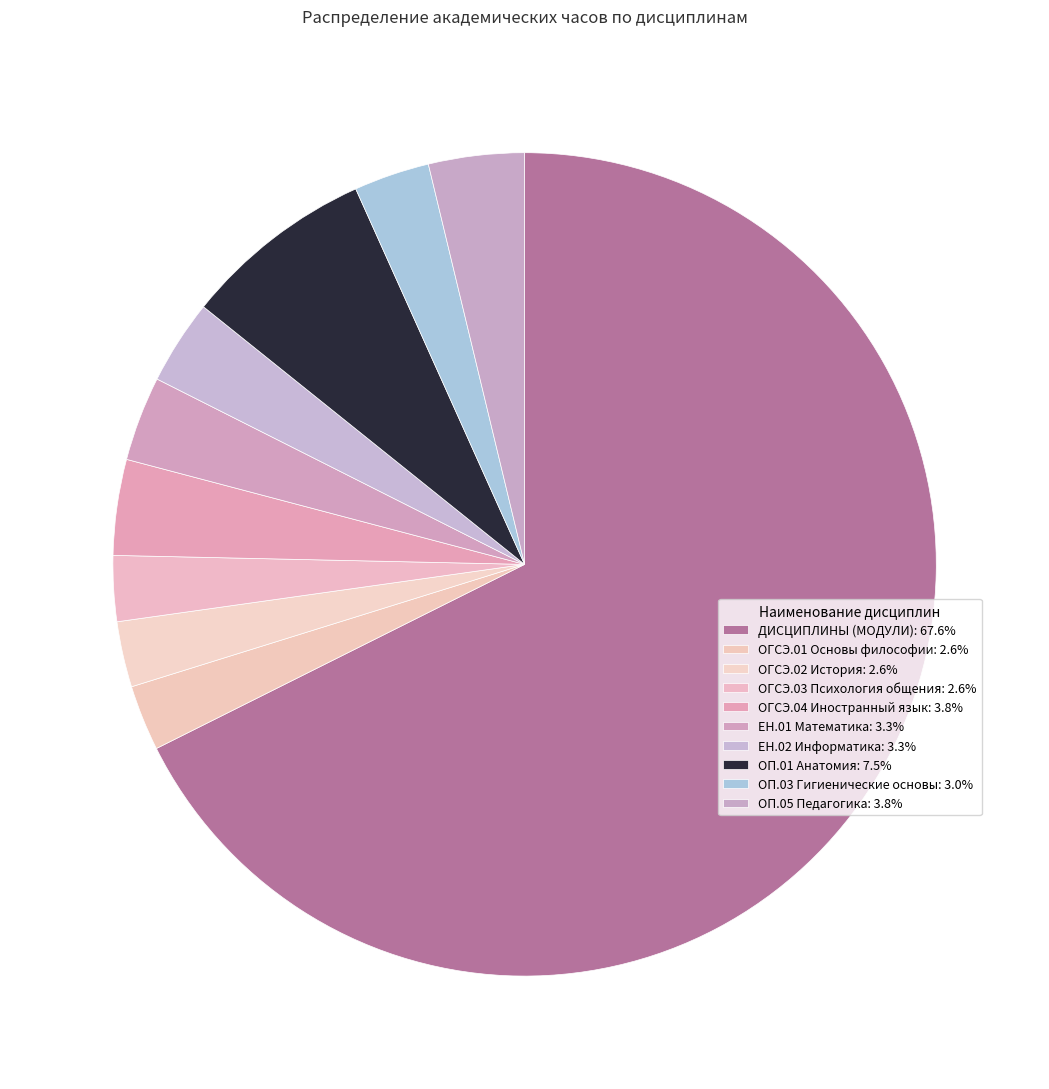

Approximately how many times larger is the value at ОГСЭ.02 История compared to ОГСЭ.03 Психология общения?

1.0